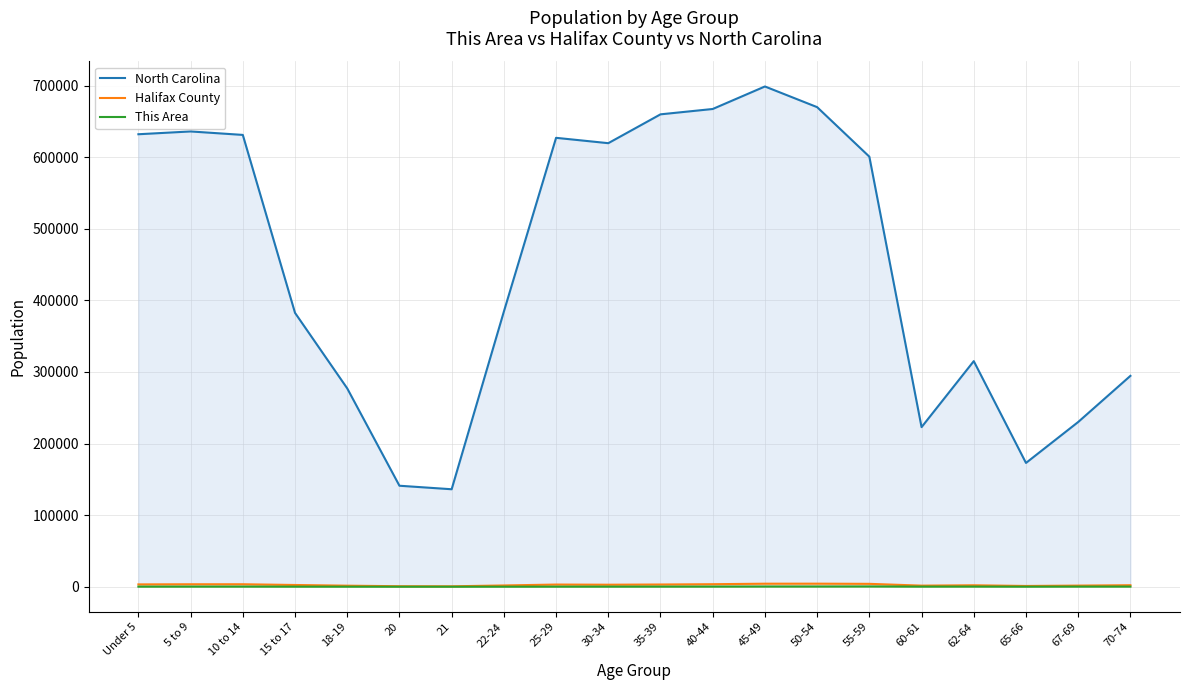

The value of North Carolina at 5 to 9 is 635945. True or false?

True